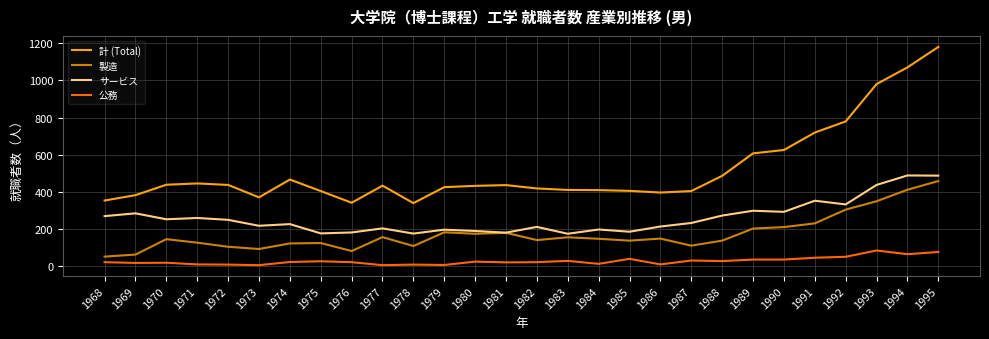

Between 1976 and 1988, which series saw the biggest shift?

計 (Total)